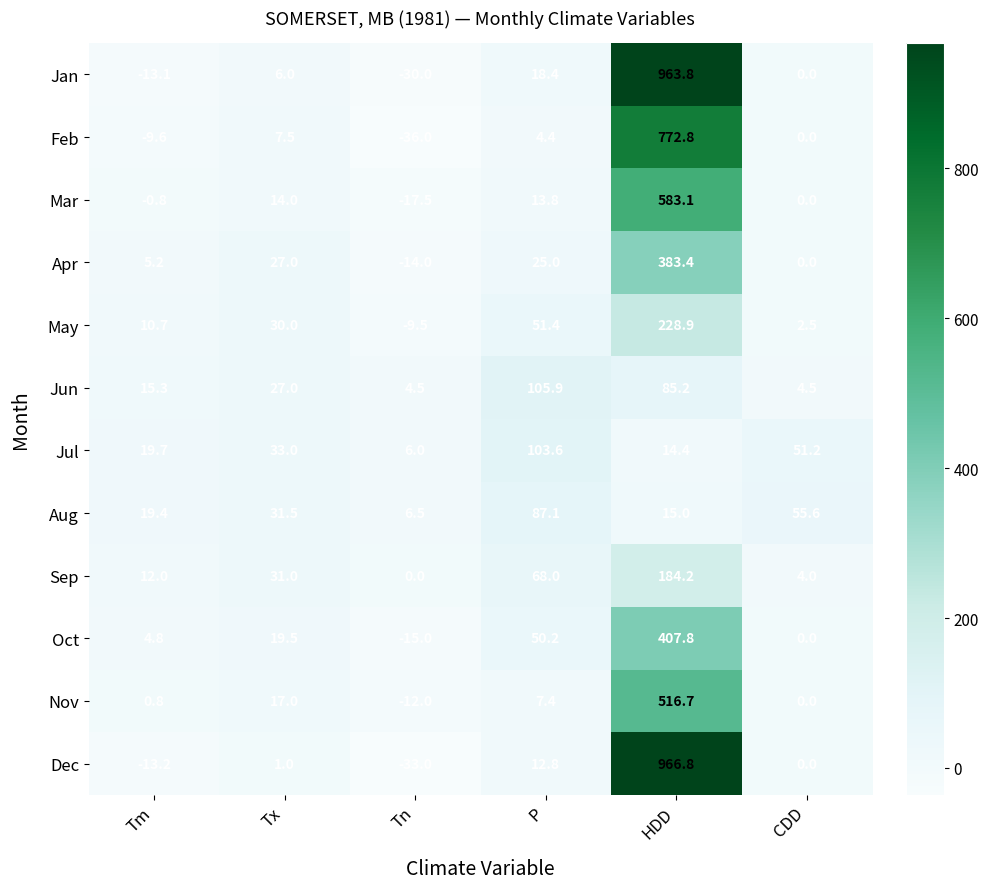

What is the total value across all series at Tx?

244.5